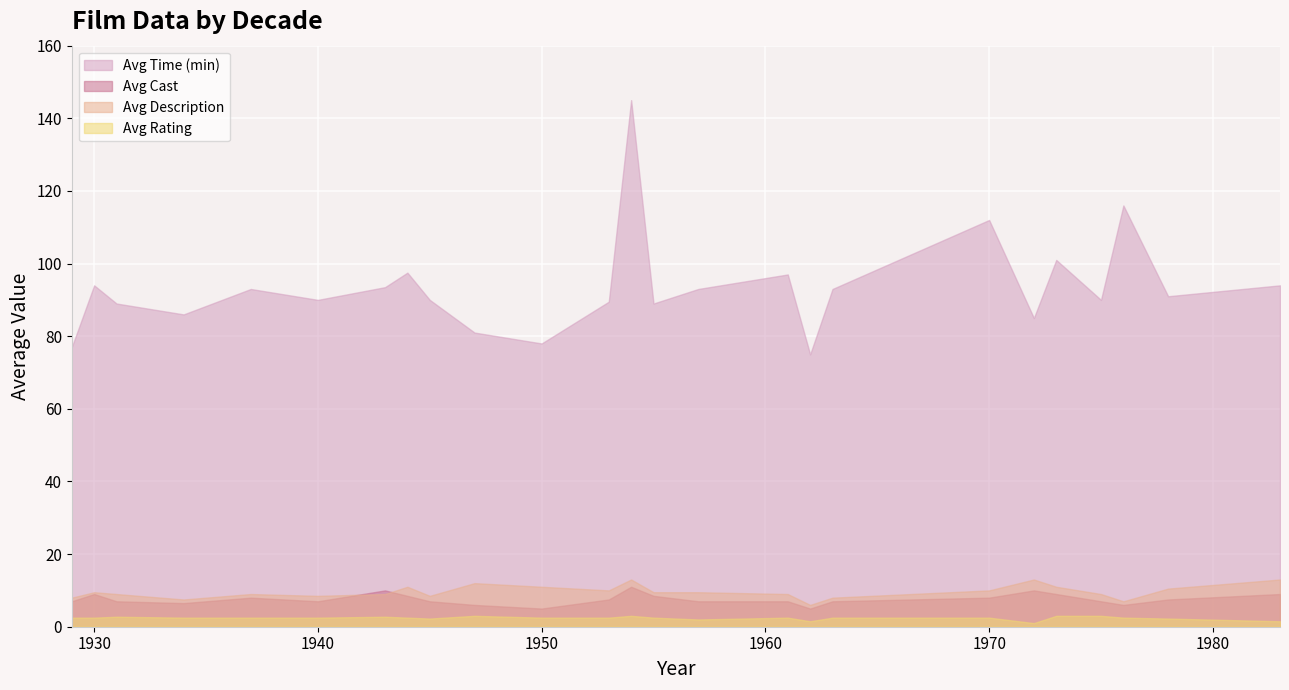

Which category has the highest value across all series?

1954